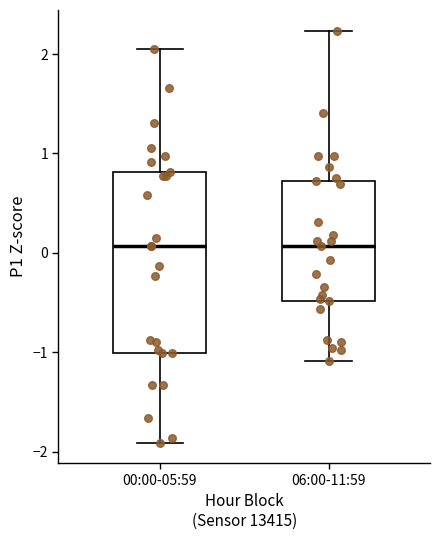

Which box is the tallest, from its lower edge to its upper edge?

00:00-05:59